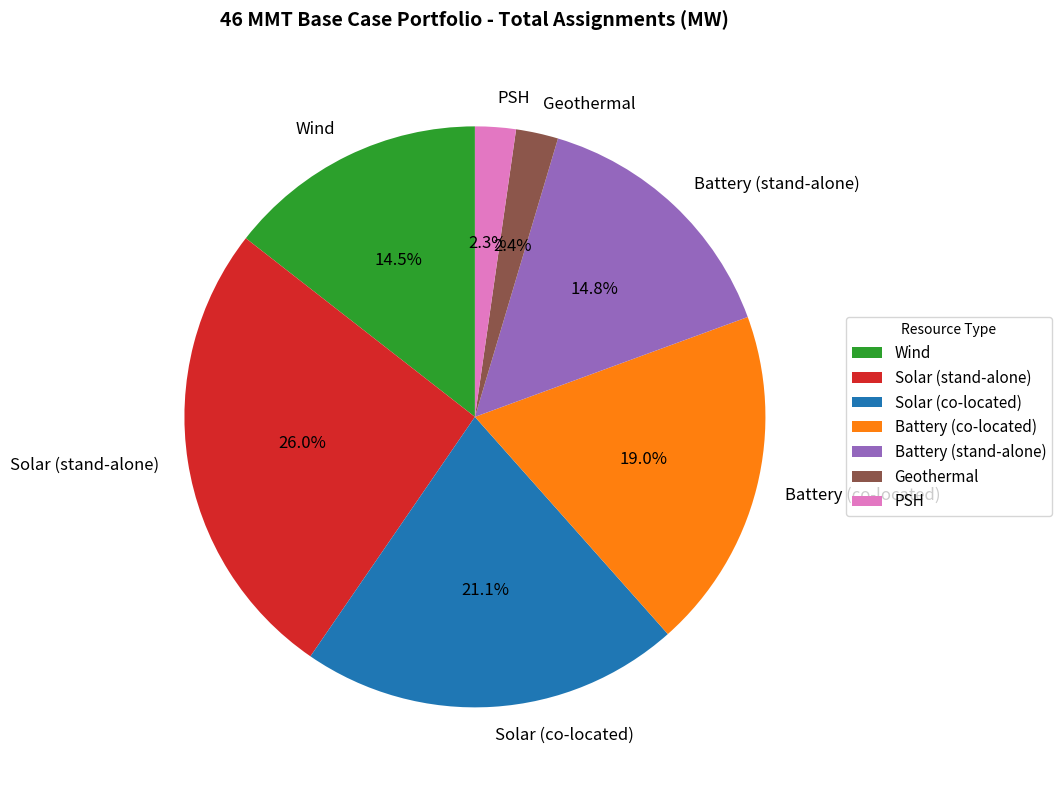

How much of the chart is everything except Solar (co-located)?

78.9%